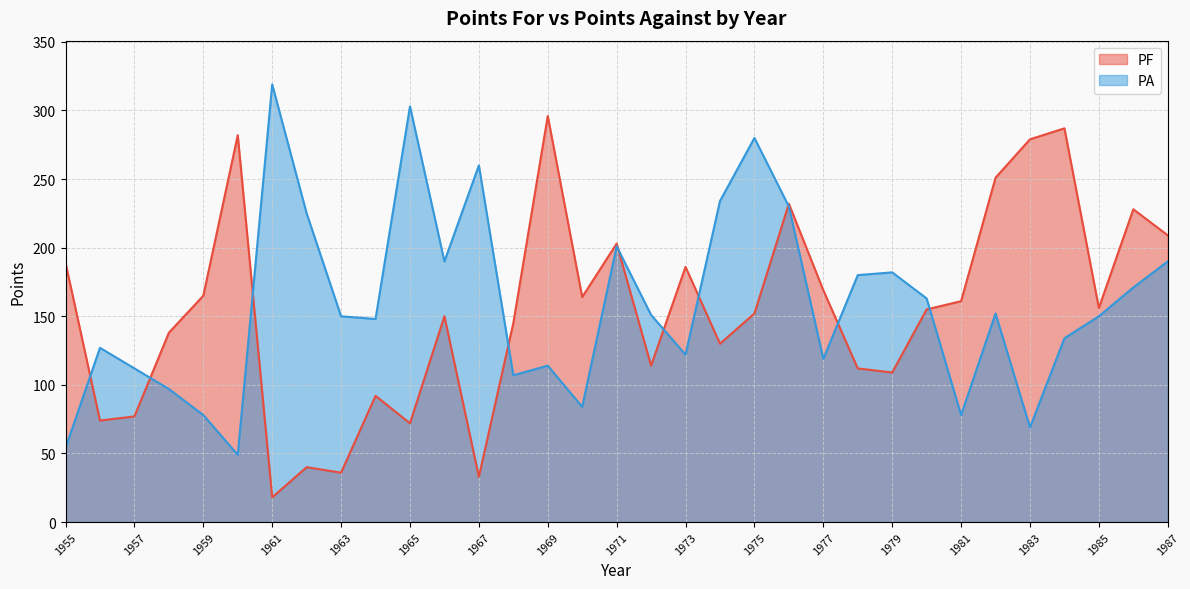

What is the lowest value of the PF series?

18